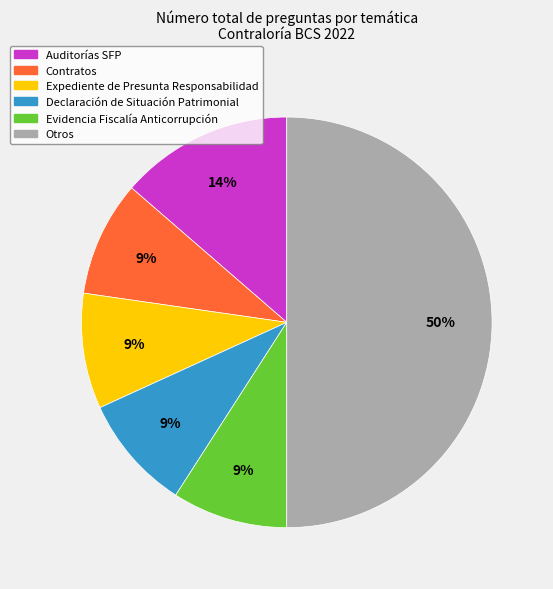

To the nearest percent, what is the average slice percentage?

17%